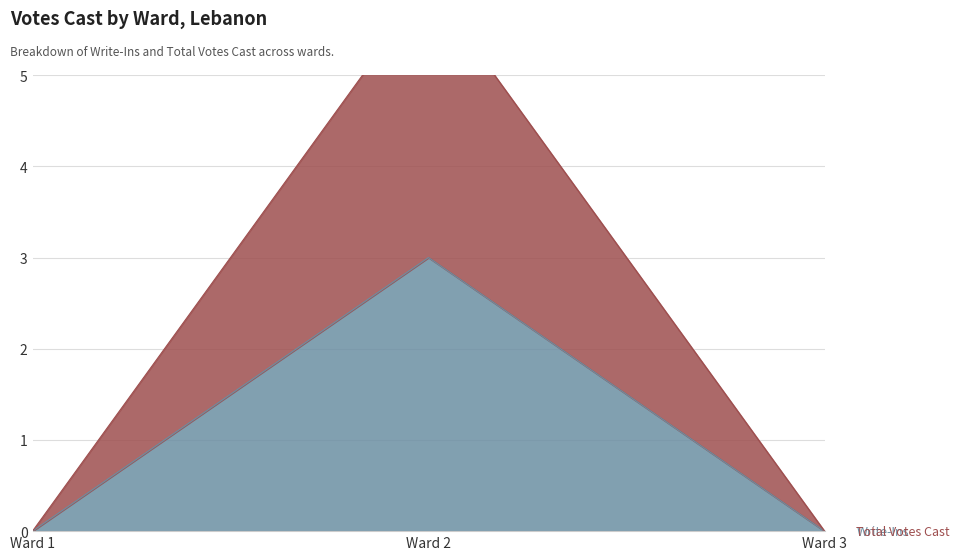

What are all the series names shown in the legend?

Write-Ins, Total Votes Cast